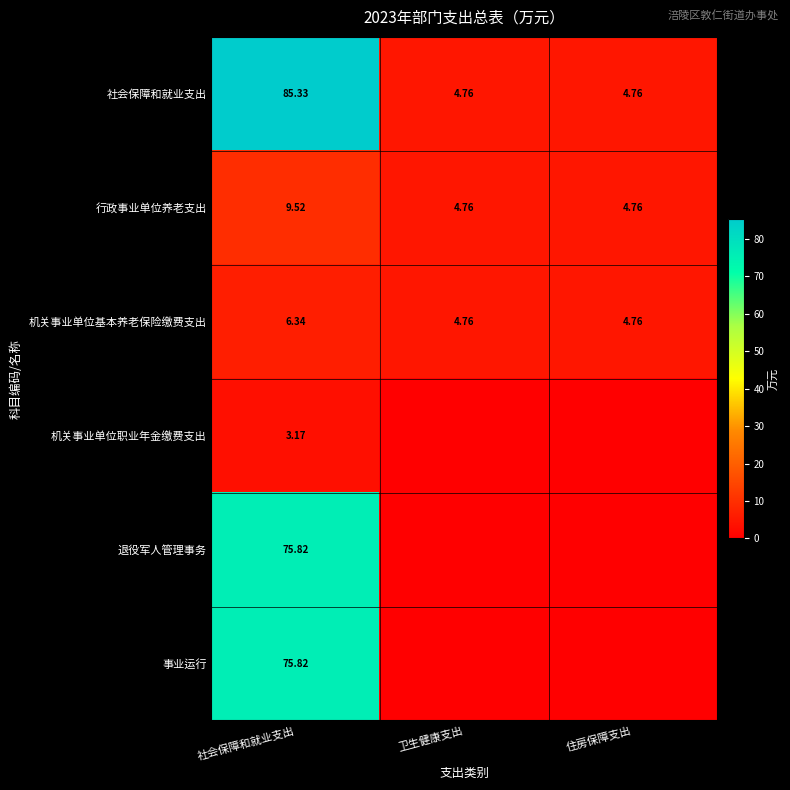

What is the greatest value displayed?

85.3